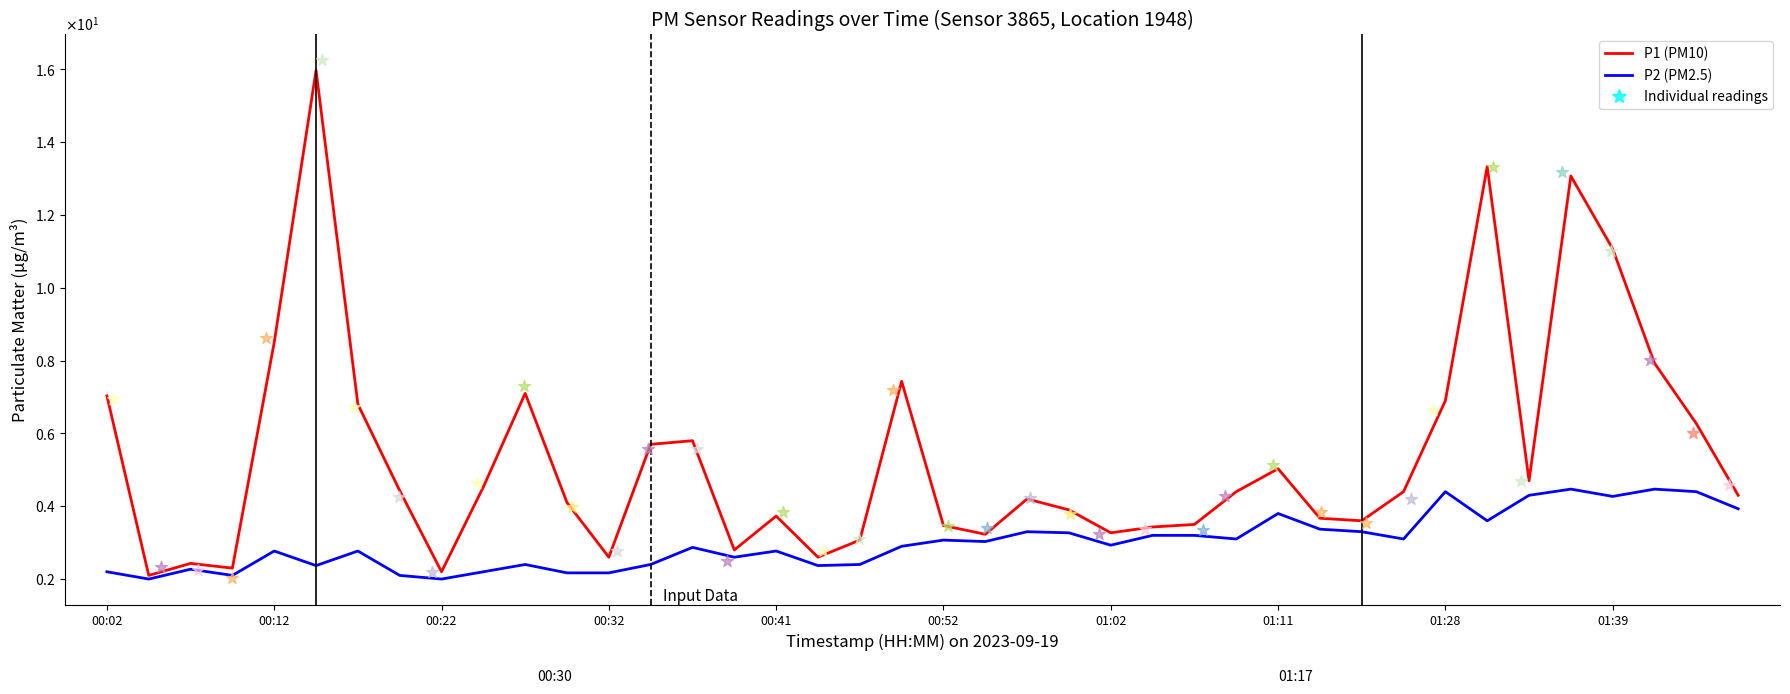

Which series has the widest spread of Y values?

P1 (PM10)